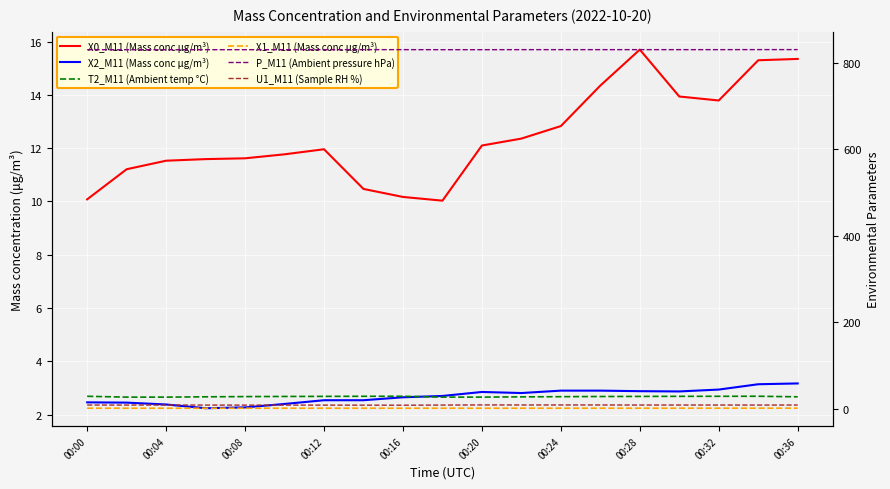

Which series has the largest total across all categories?

P_M11 (Ambient pressure hPa)